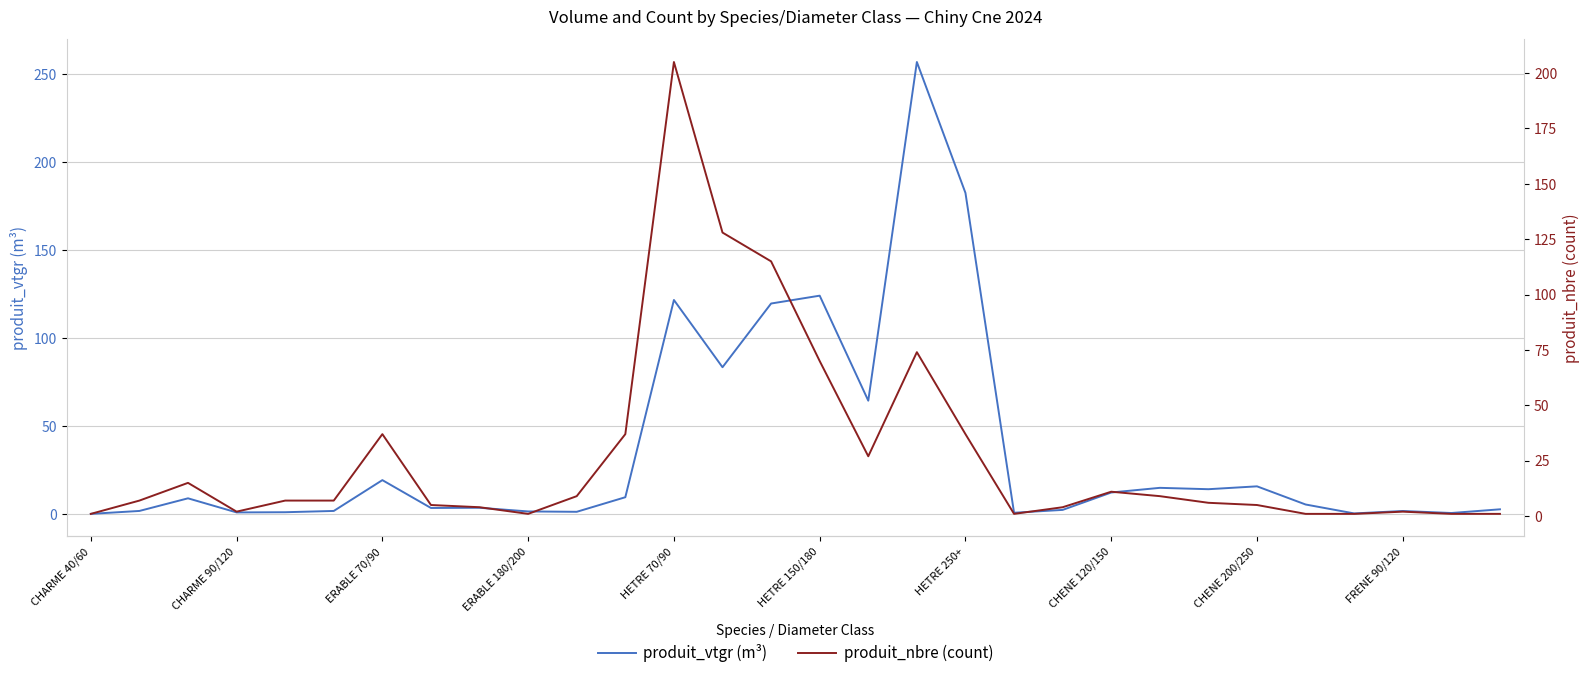

Does the chart display data point markers on the line(s)?

No